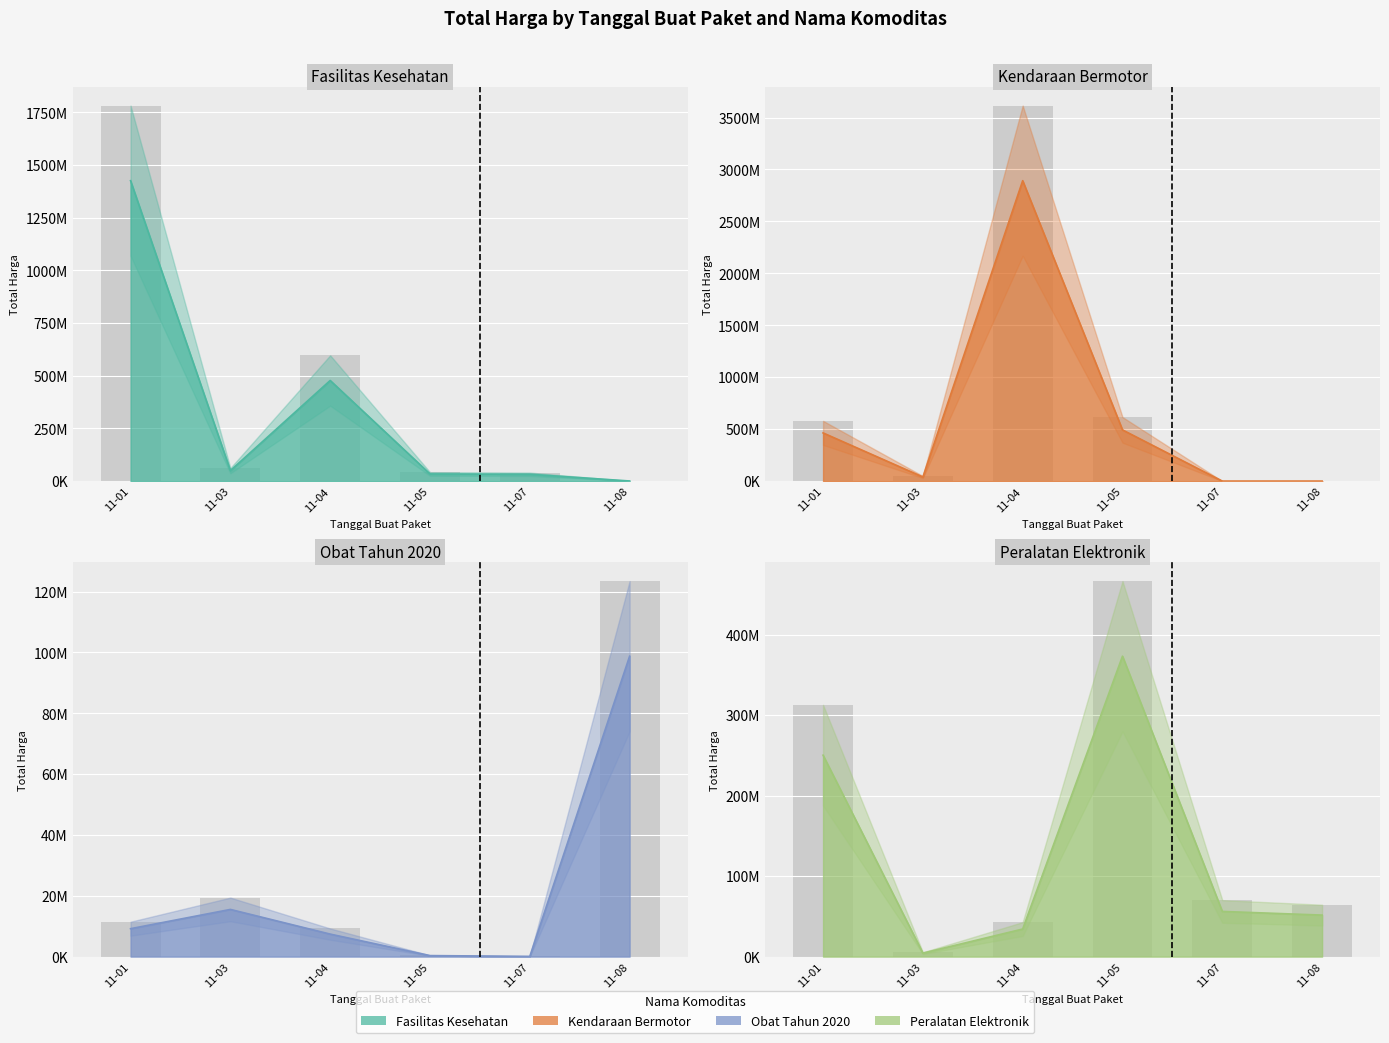

Which series has the largest range (max minus min)?

Kendaraan Bermotor